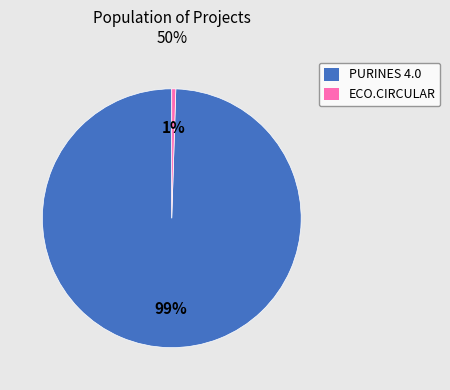

Is there any slice that represents more than half of the pie?

Yes